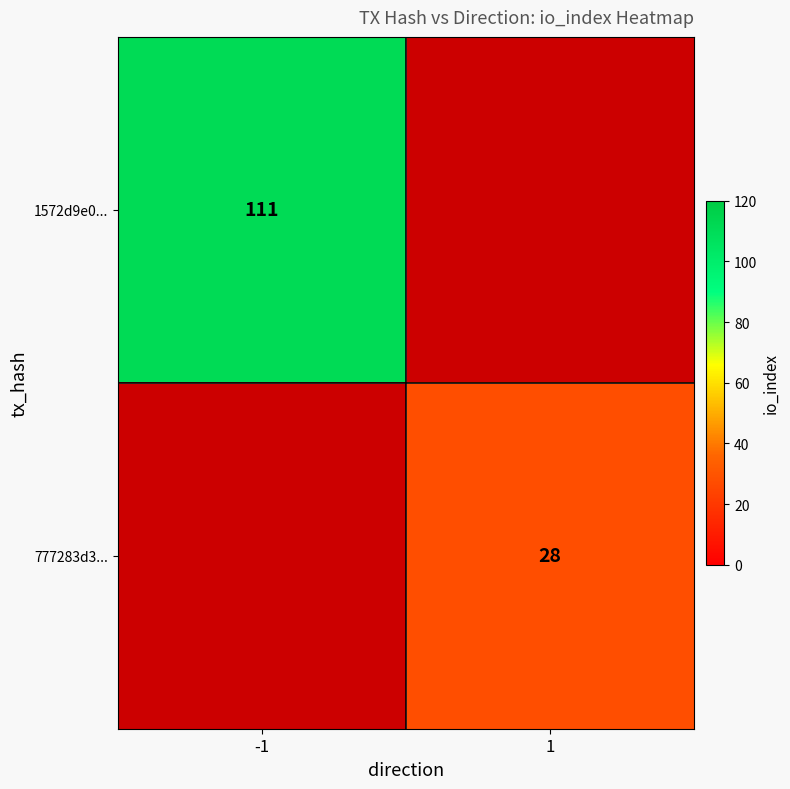

How many positive values does the 777283d3... series have?

1